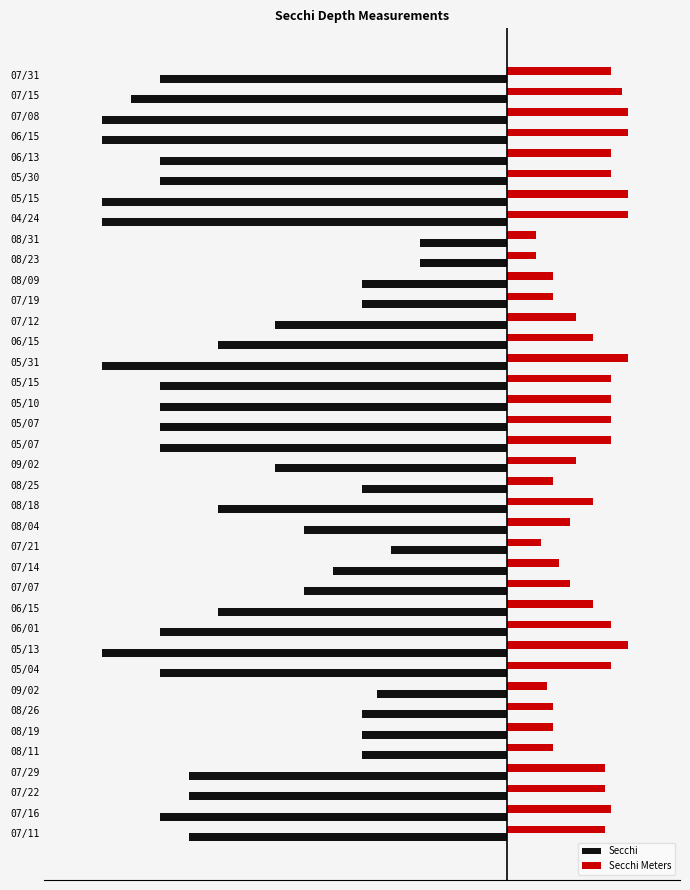

What are all the series names shown in the legend?

Secchi, Secchi Meters